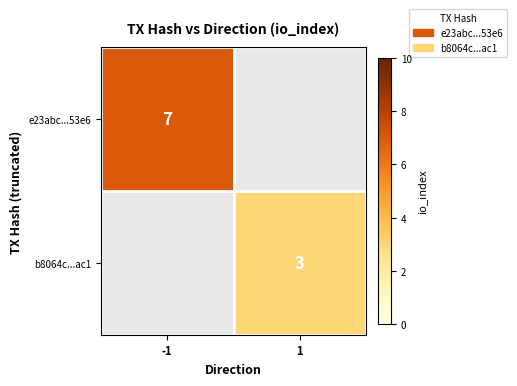

Which category has the highest value across all series?

-1